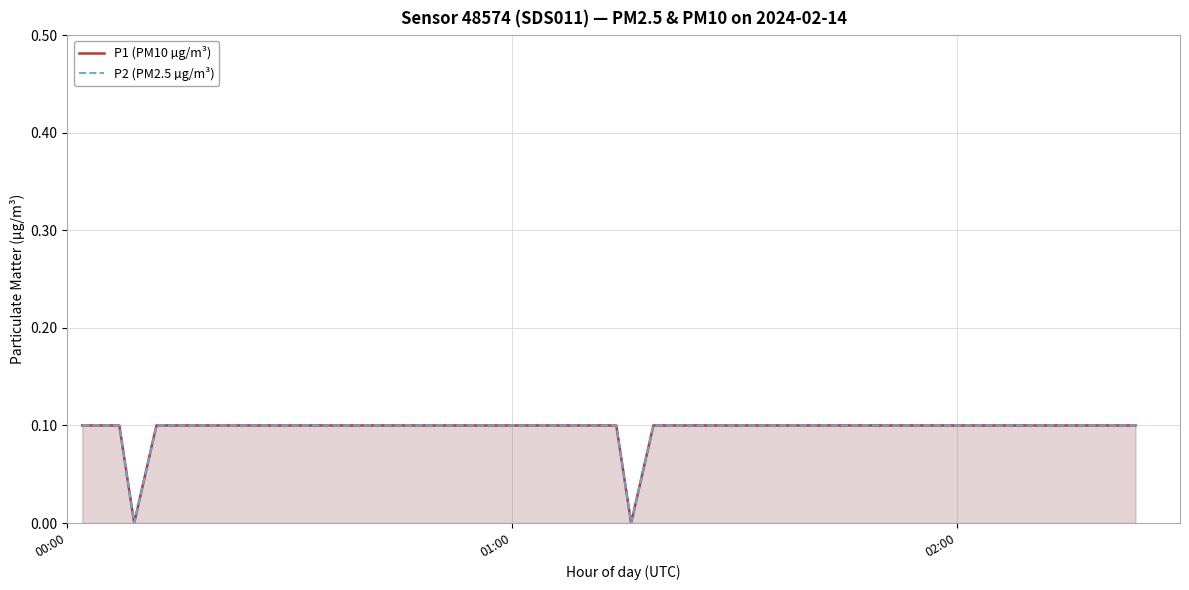

Is it true that P1 (PM10 µg/m³) equals 0.1 at 5?

False